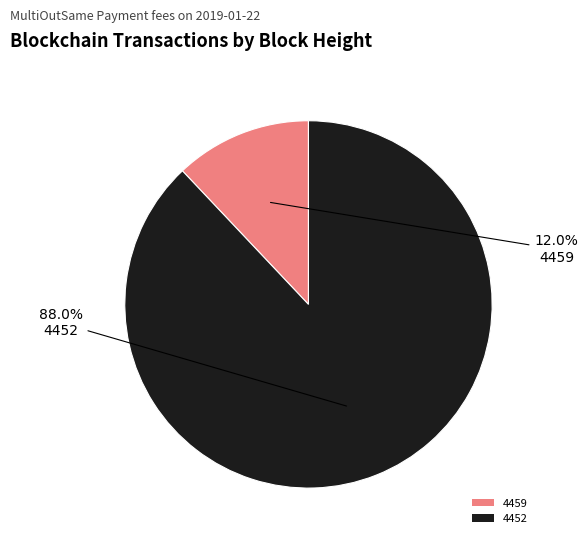

Which has a higher value, 4459 or 4452?

4452